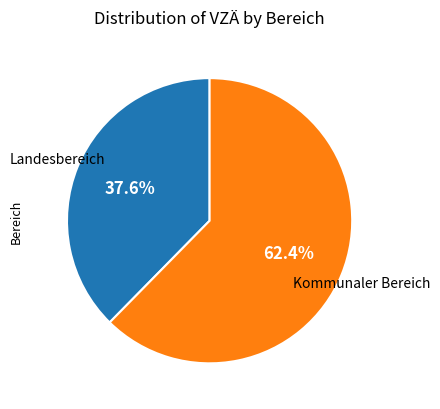

To the nearest percent, what is the average slice percentage?

50%